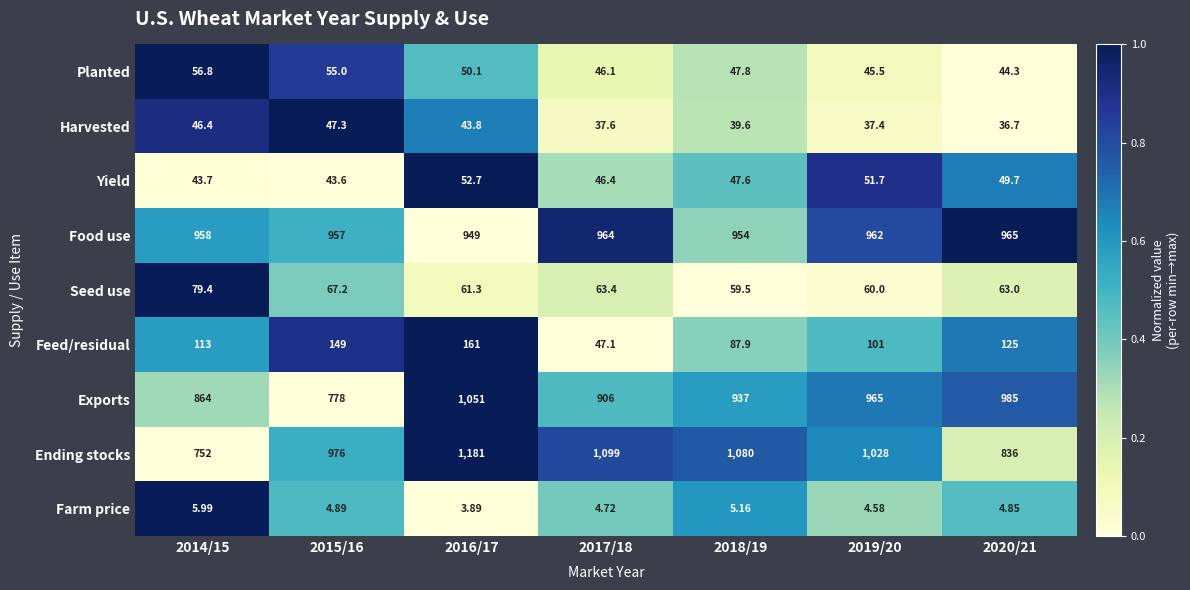

What is the total value across all series at 2019/20?

3255.2